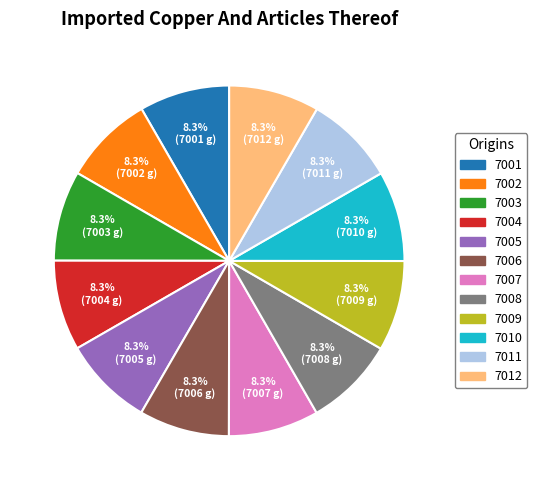

How many slices are in this pie chart?

12